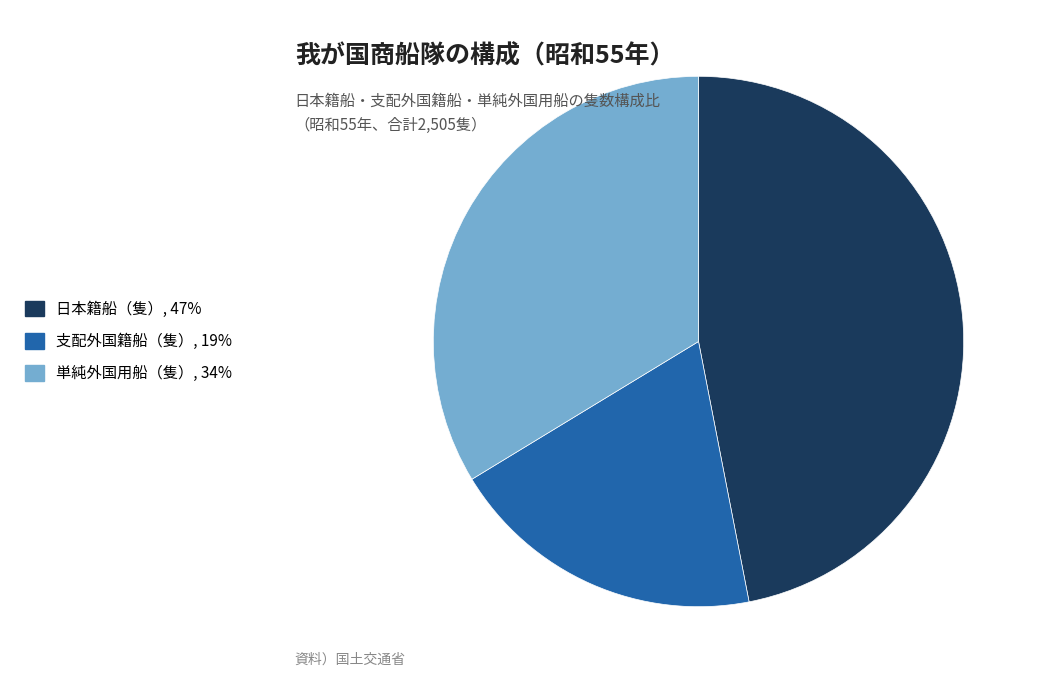

Combined, do 日本籍船（隻） and 支配外国籍船（隻） account for over 50%?

Yes